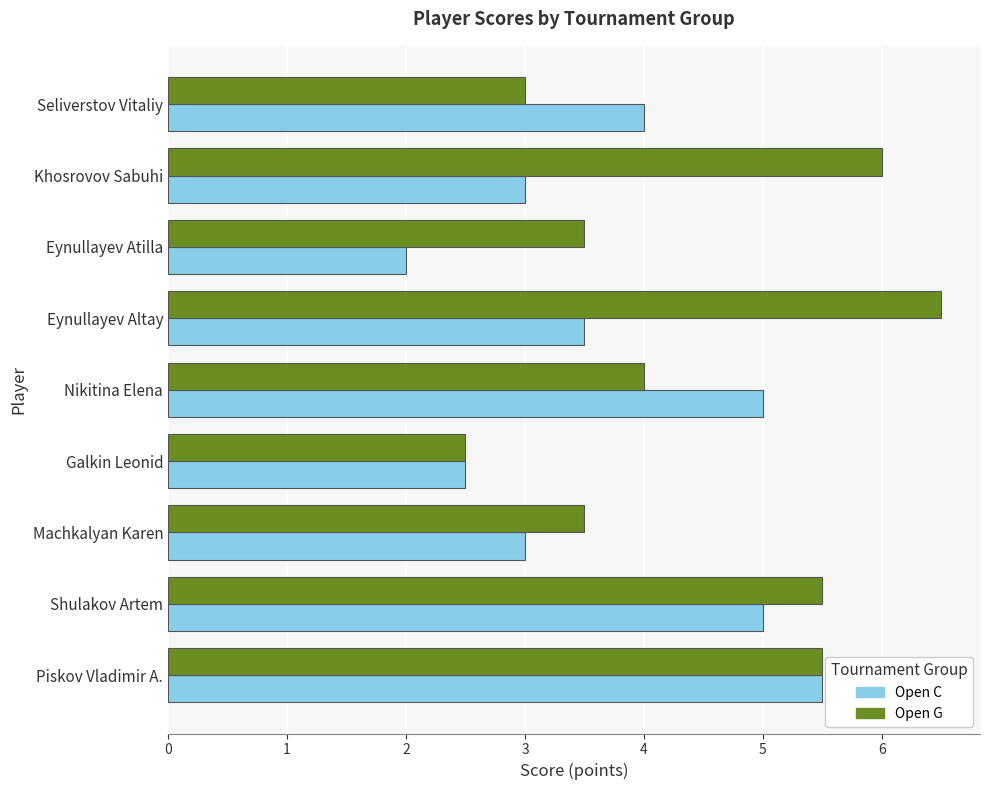

Which series changed the most between Shulakov Artem and Nikitina Elena?

Open G